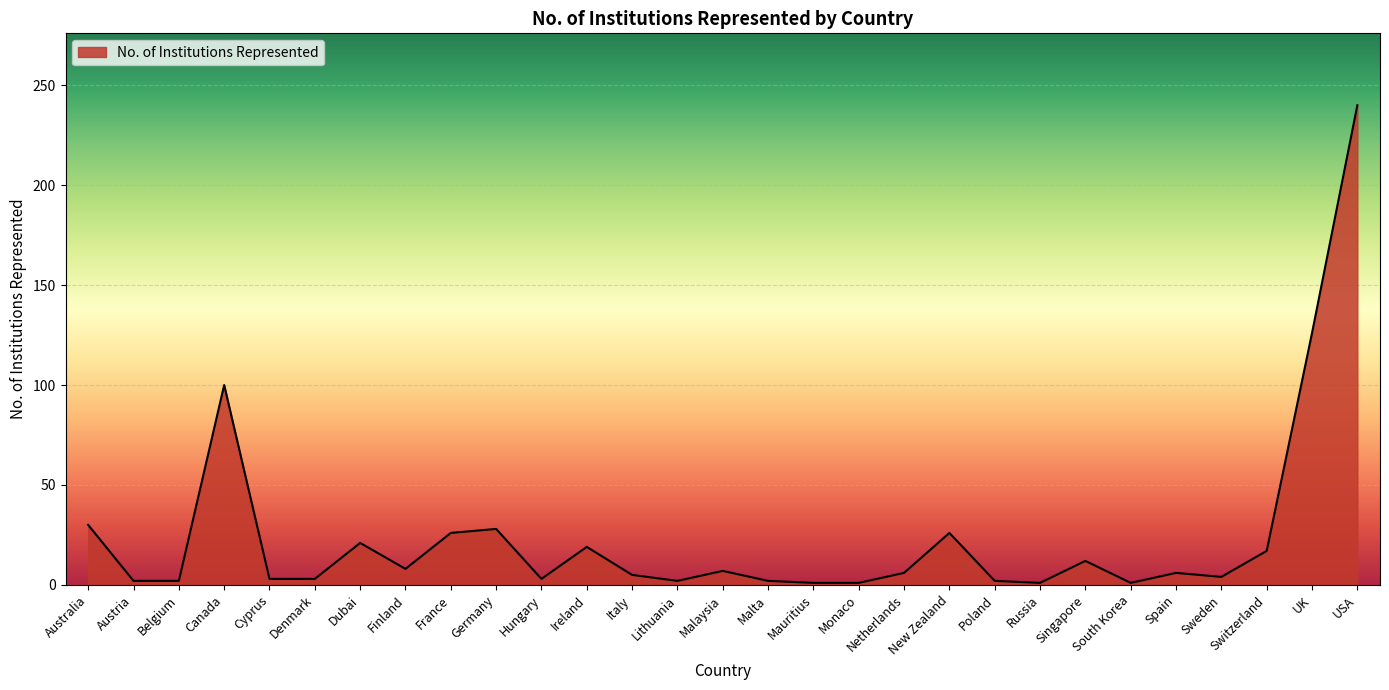

Which has a higher value, Malaysia or France?

France